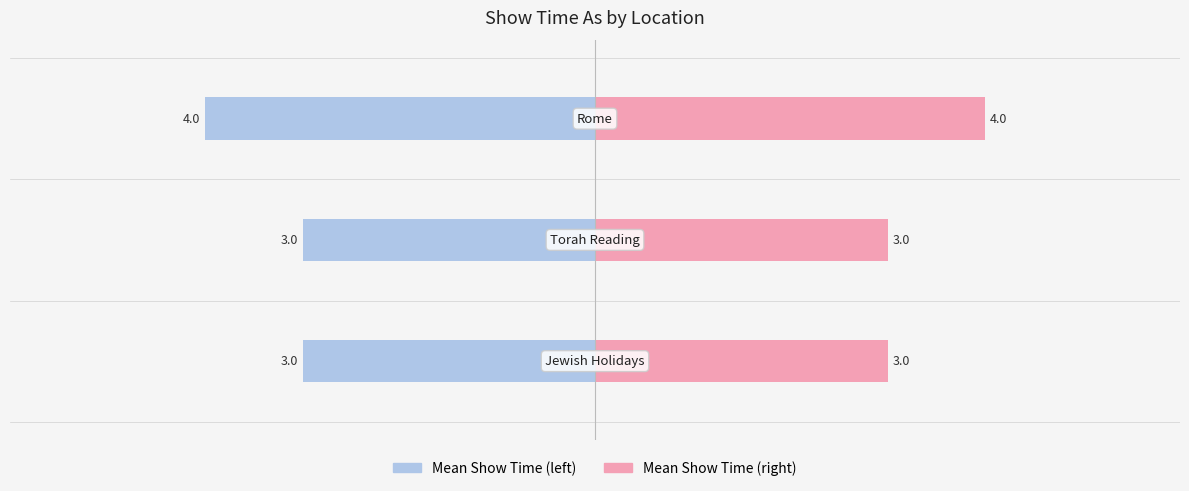

How many bars are there in each group?

2